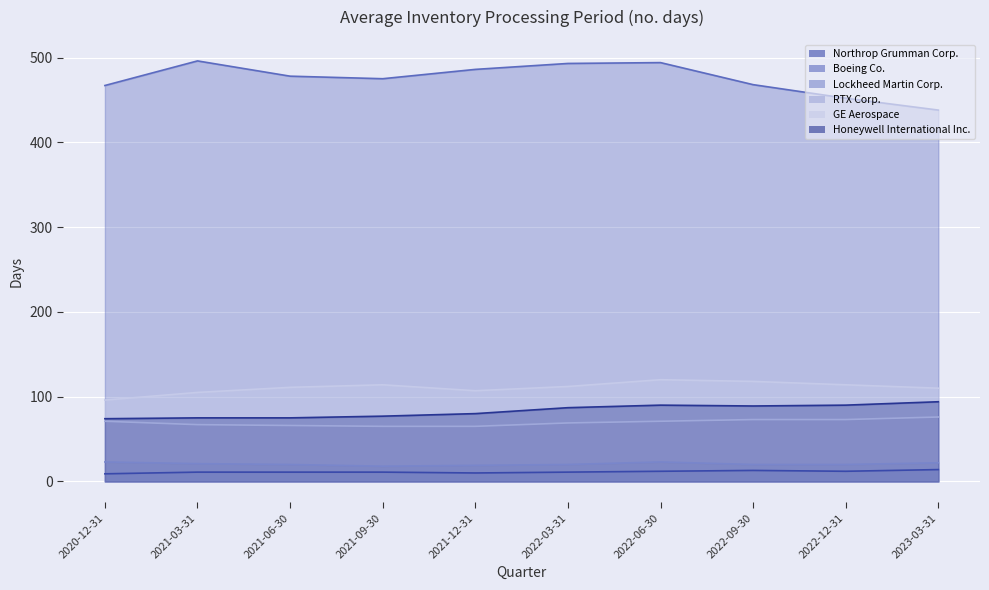

True or false: Northrop Grumman Corp. has a value of 12 at 2022-12-31.

True